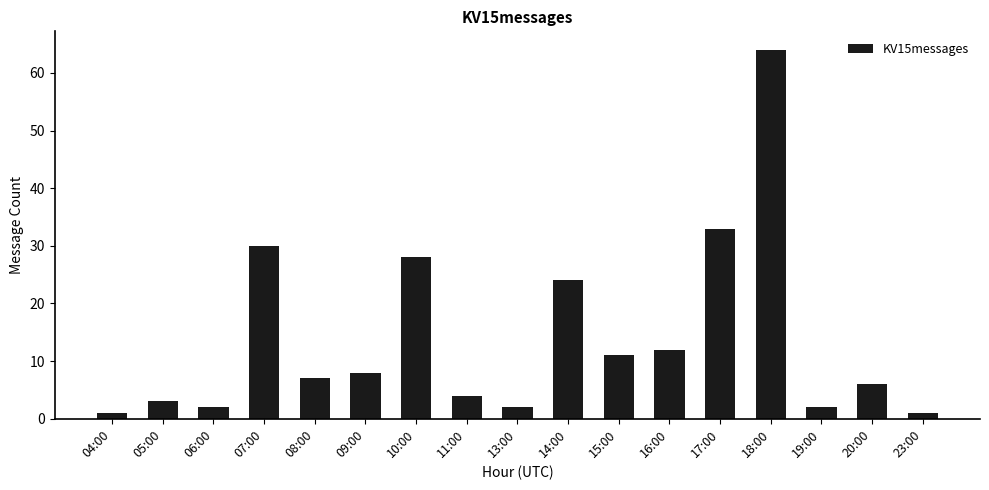

How many values are below 7?

8